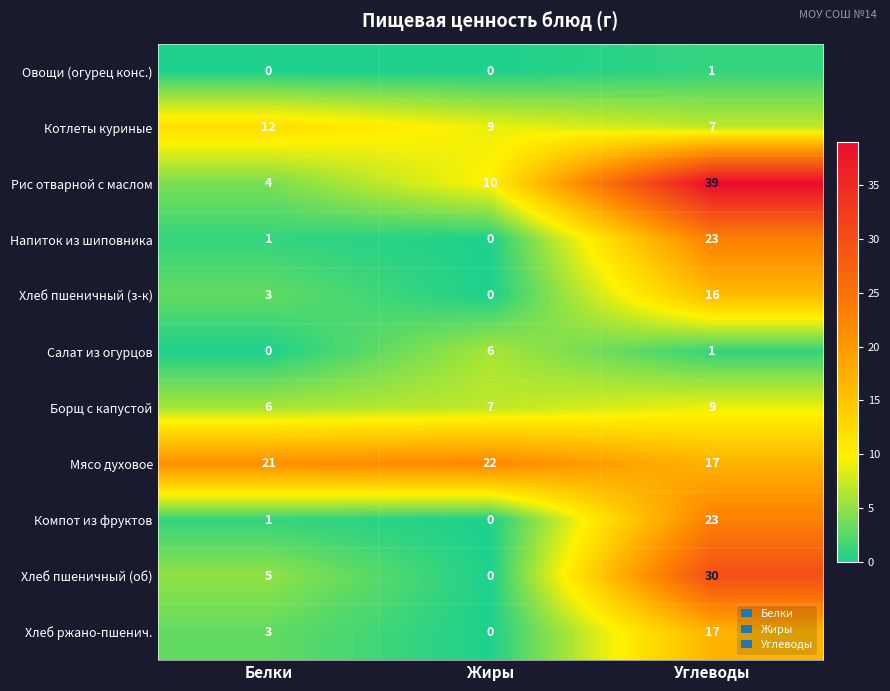

At how many categories does at least one series exceed 25?

1